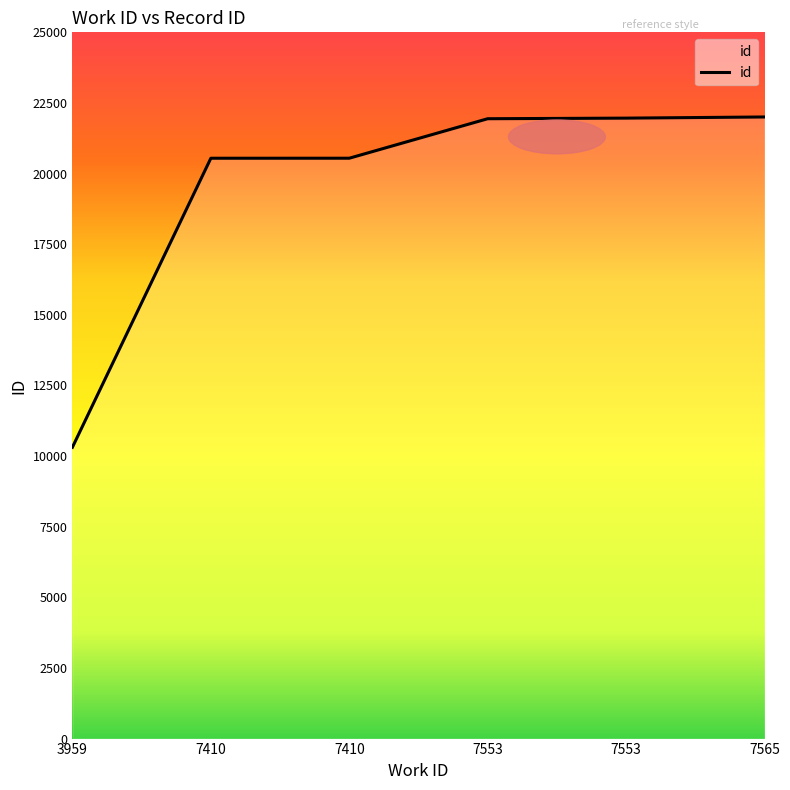

Reading right to left, extract all data points from this chart.

22004	21963	21942	20544	20543	10312